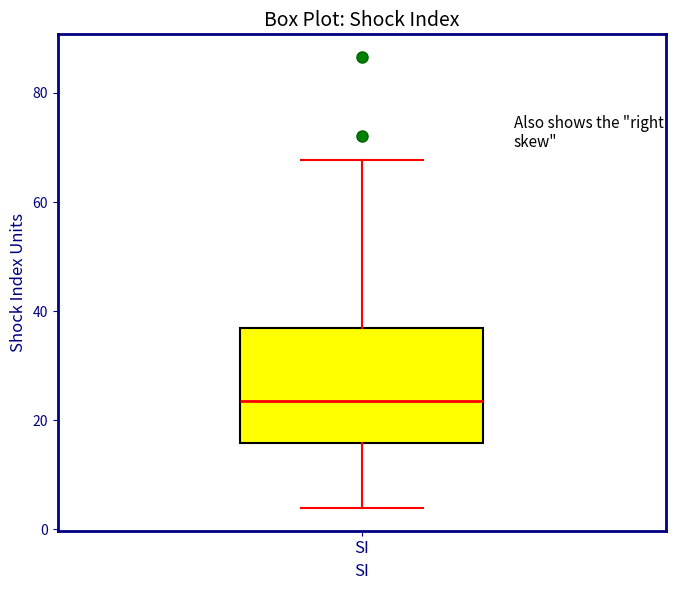

Transcribe this box plot: give where the median line is, the range the box spans, and where the two whiskers end, as read against the y-axis. The values are not printed on the chart, so give them approximately, as read against the axis.

median 24, box 16 to 36, whiskers 4 to 68